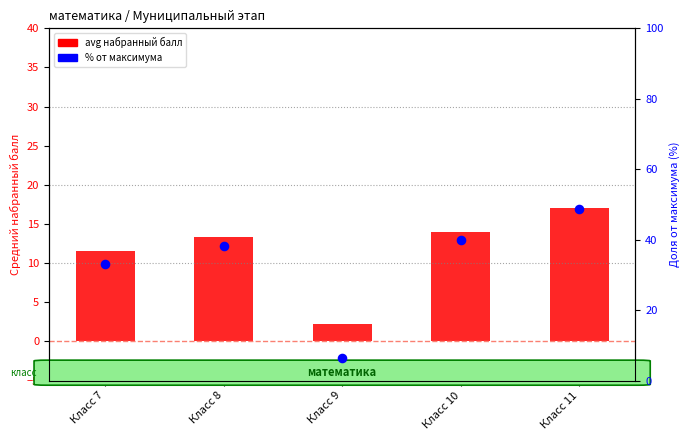

Is the value of % от максимума at Класс 11 greater than the value of avg score (набранный балл) at Класс 10?

Yes